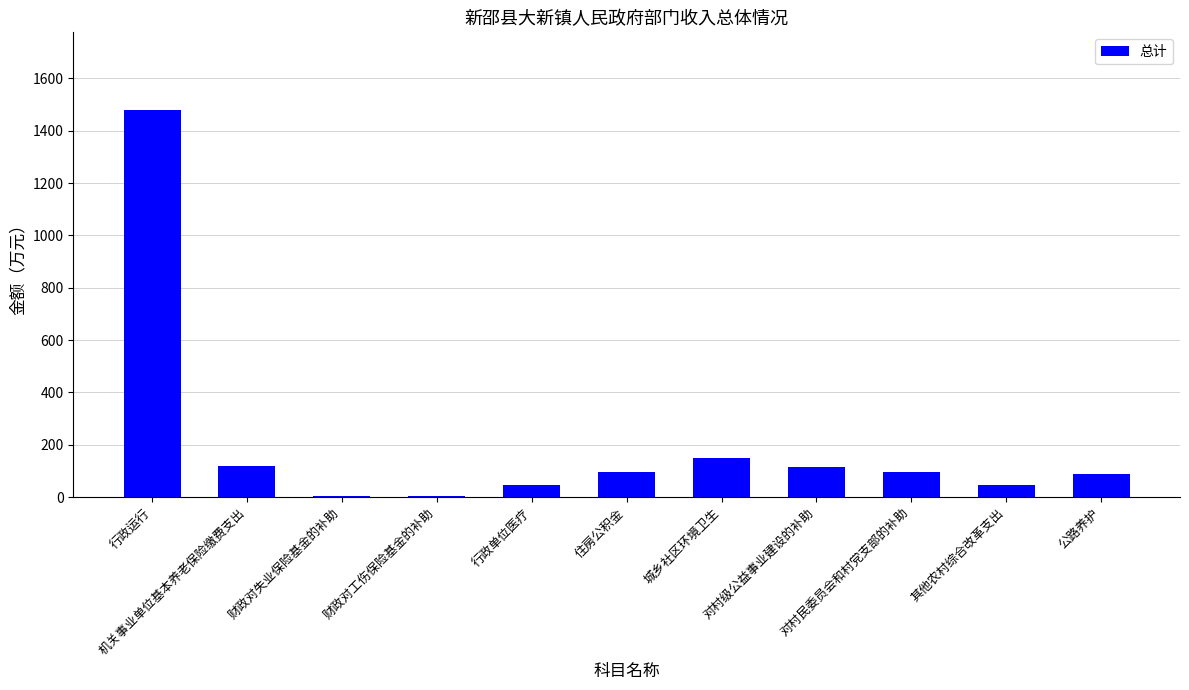

What is the ratio of the value at 对村级公益事业建设的补助 to the value at 城乡社区环境卫生?

0.8